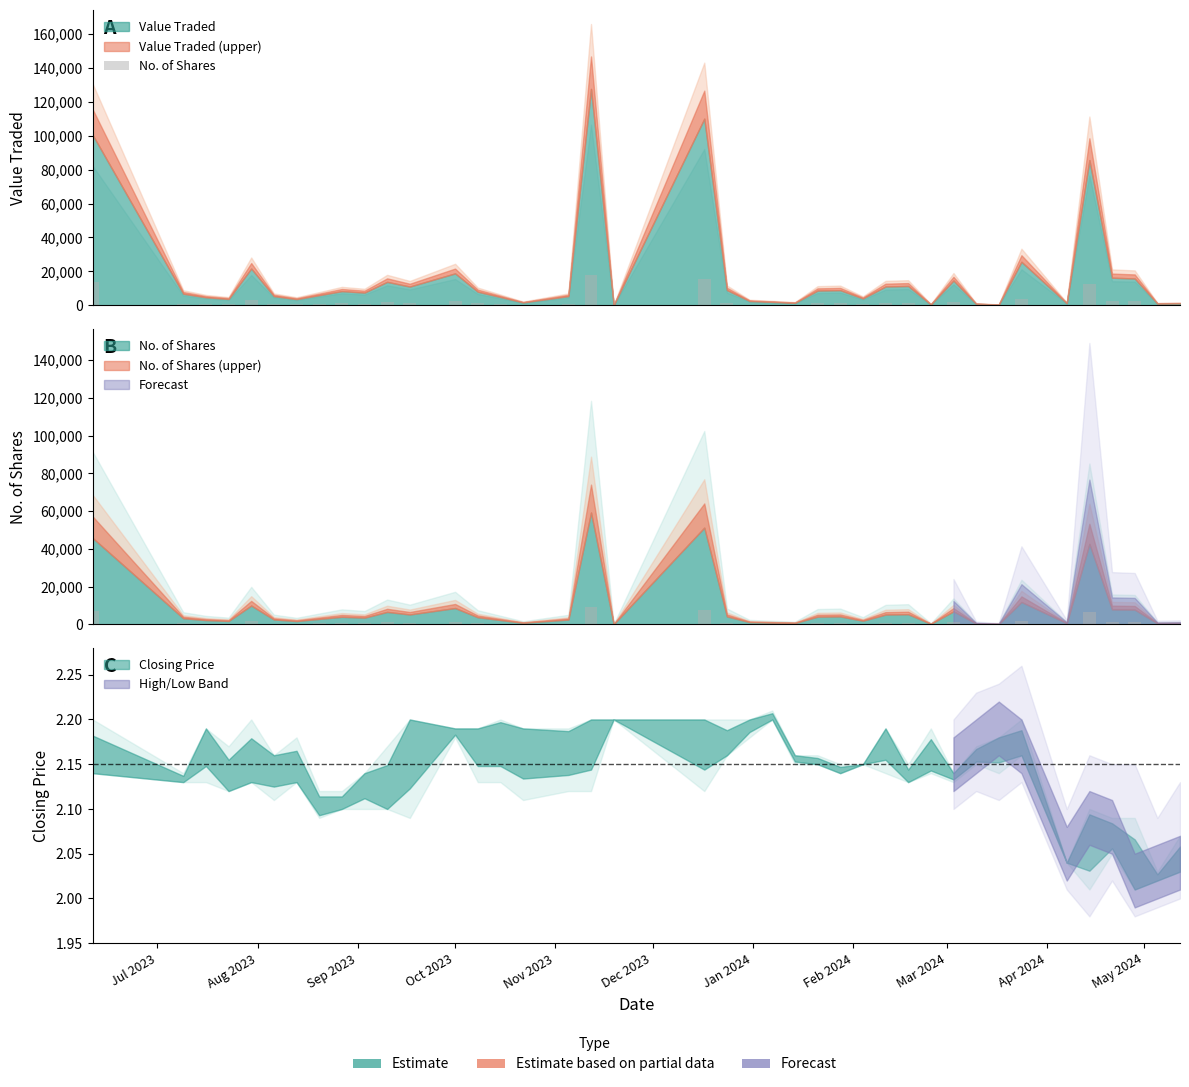

Are the bars horizontal?

No